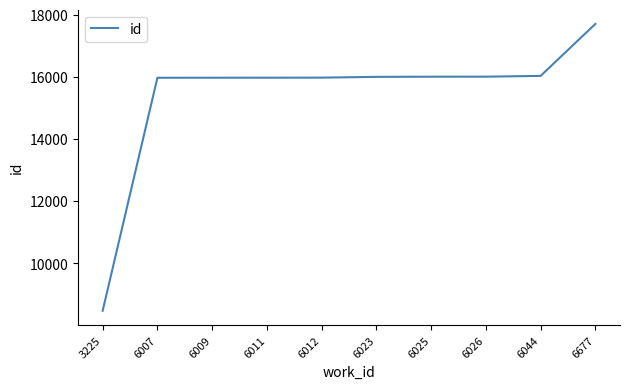

Is it true that the value at 6044 is 16028?

True